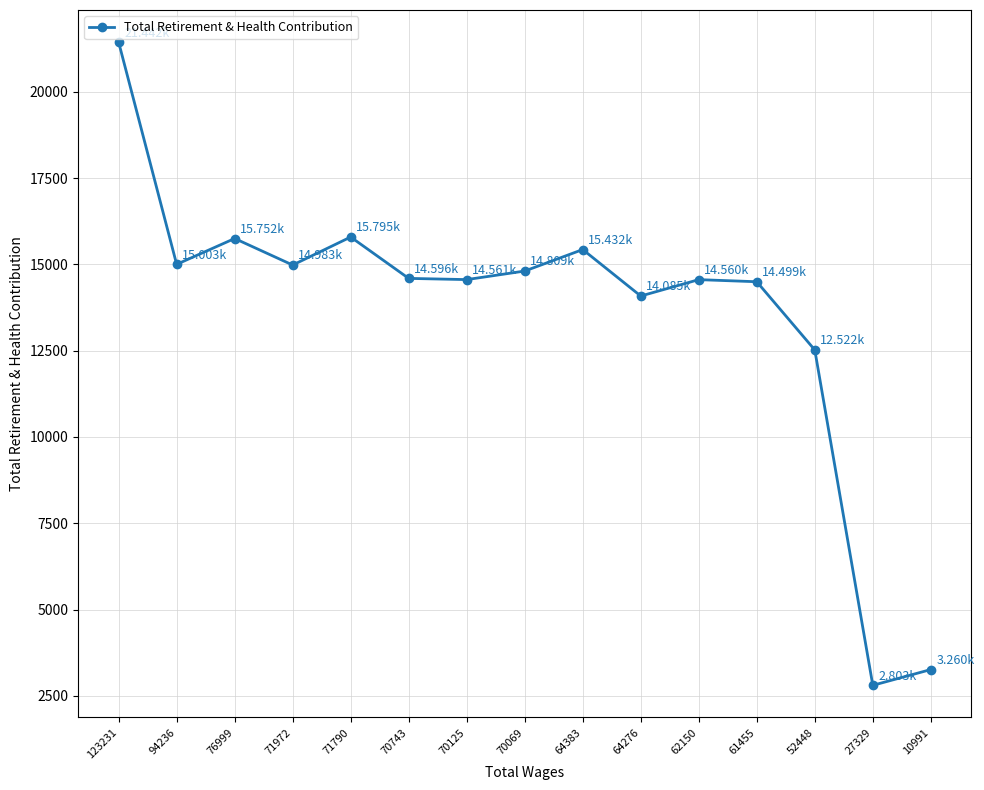

What is the smallest value displayed?

2803